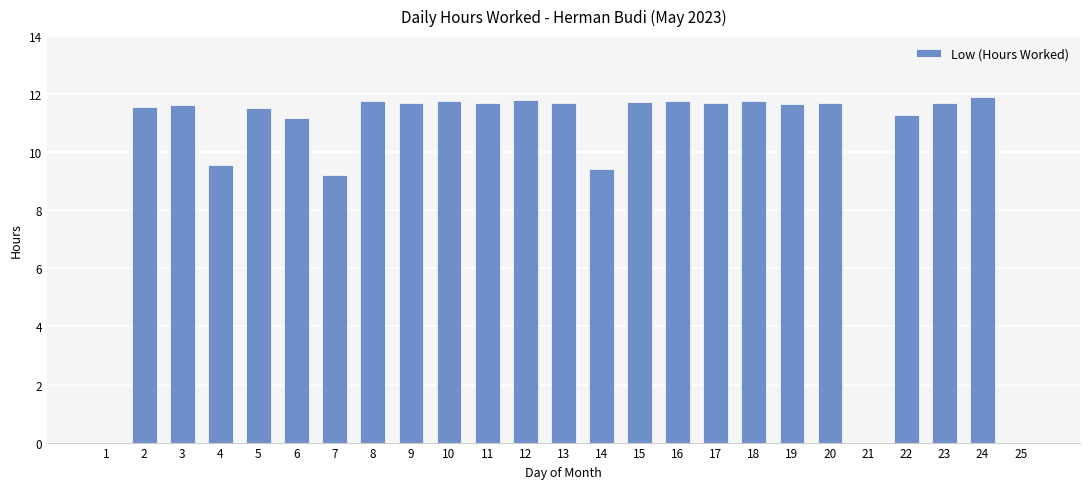

What is the sum of all values?

249.8